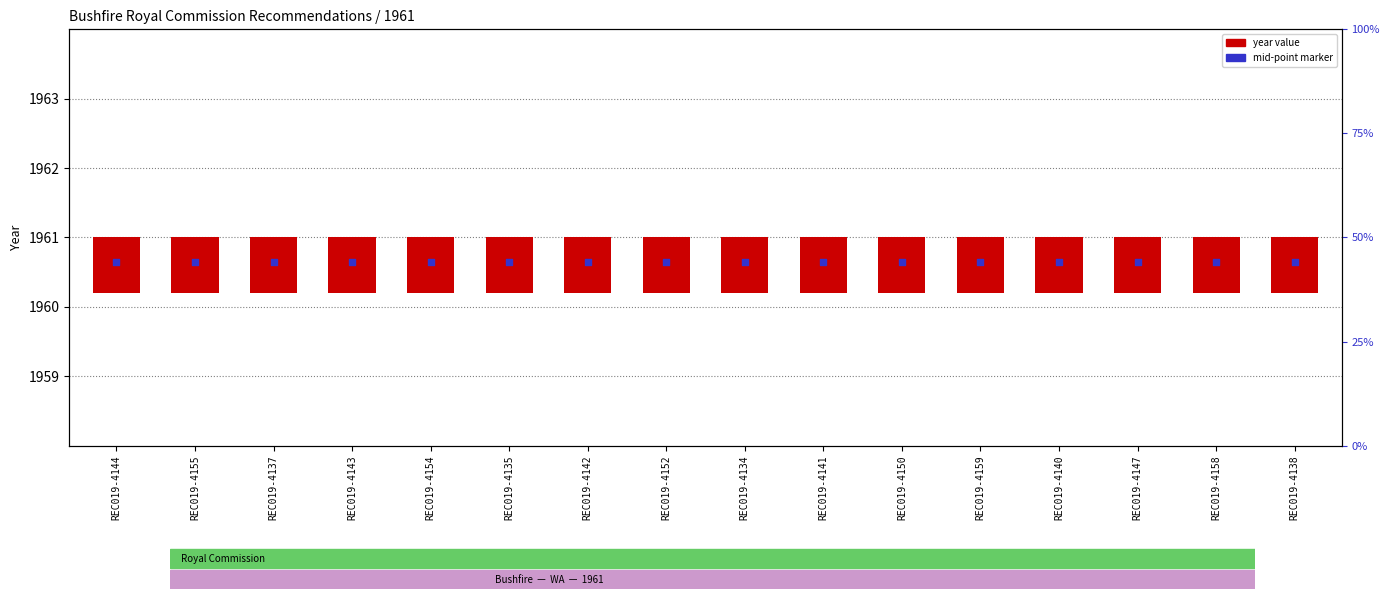

What is the total value across all series at REC019-4147?

1961.4